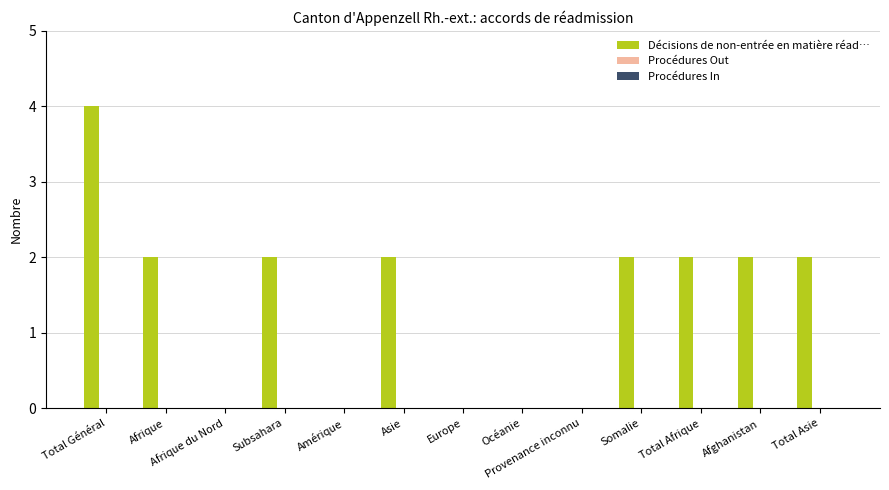

Which has a higher value, Asie or Europe?

Asie